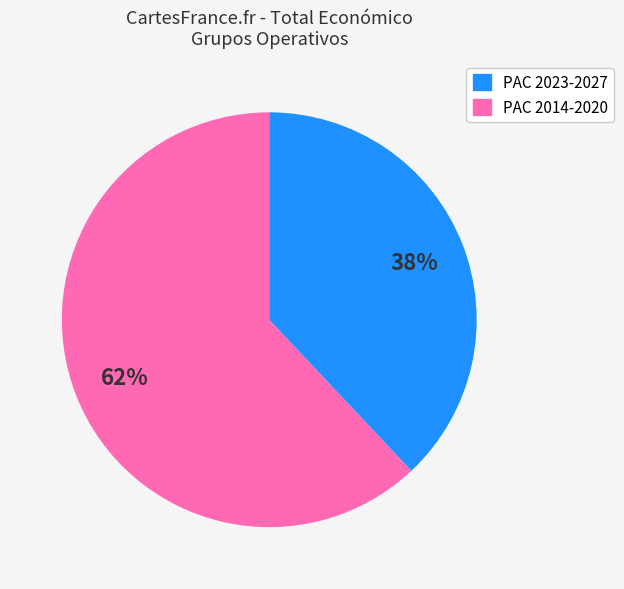

Is there a majority slice in this chart?

Yes